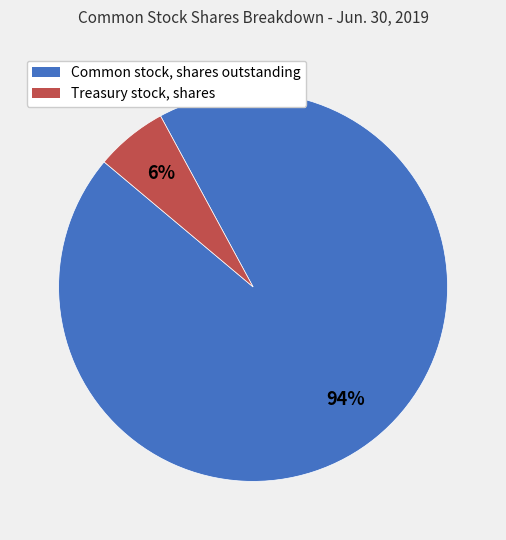

True or false: Common stock, shares outstanding accounts for 94% of the total.

True